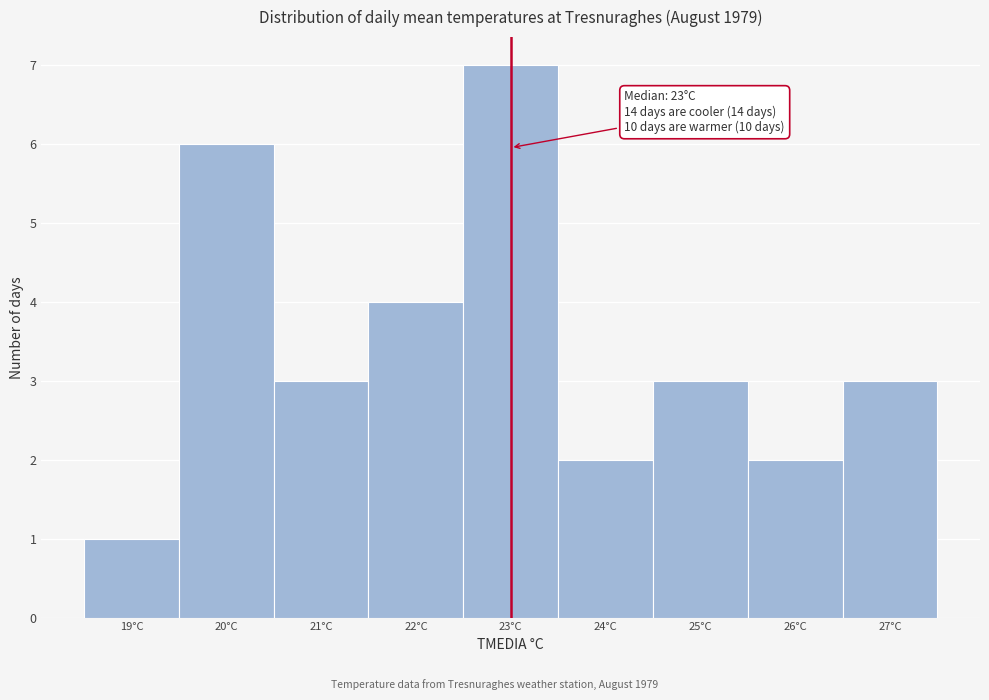

Over which range of the x-axis is the bar tallest?

22.5 to 23.5